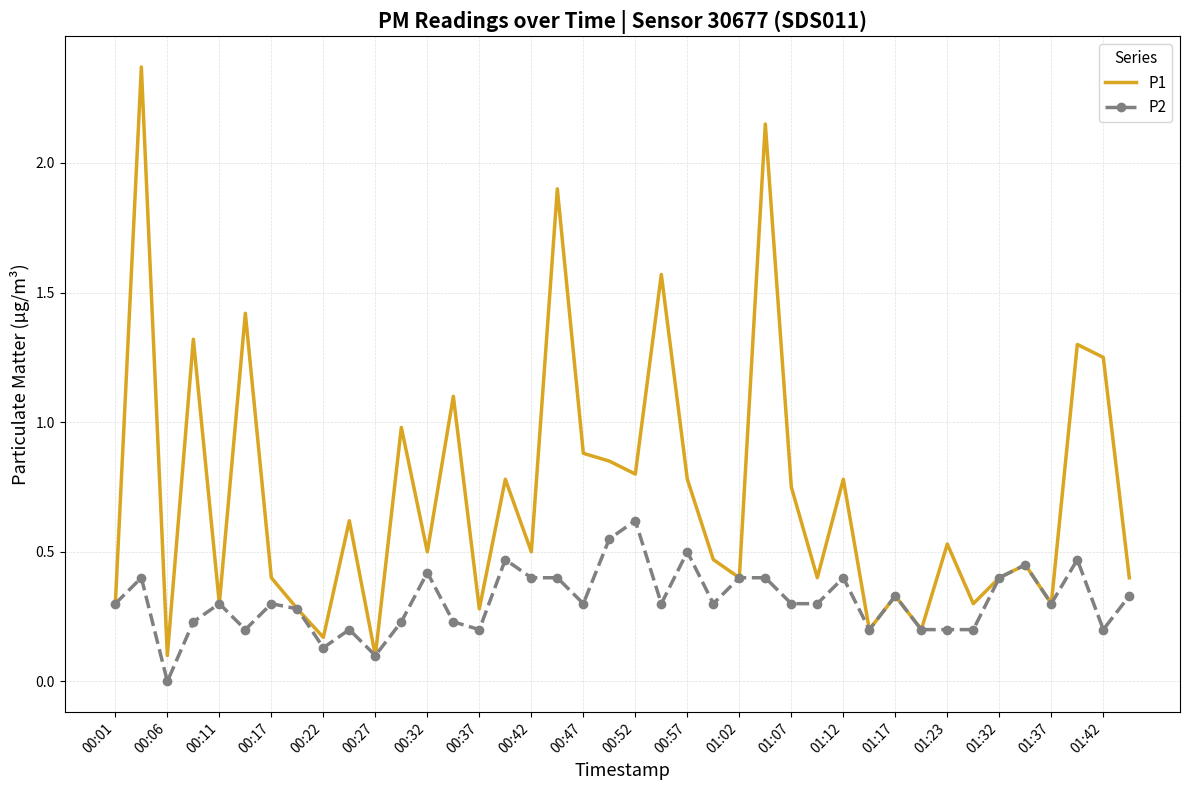

Which series has the largest total across all categories?

P1